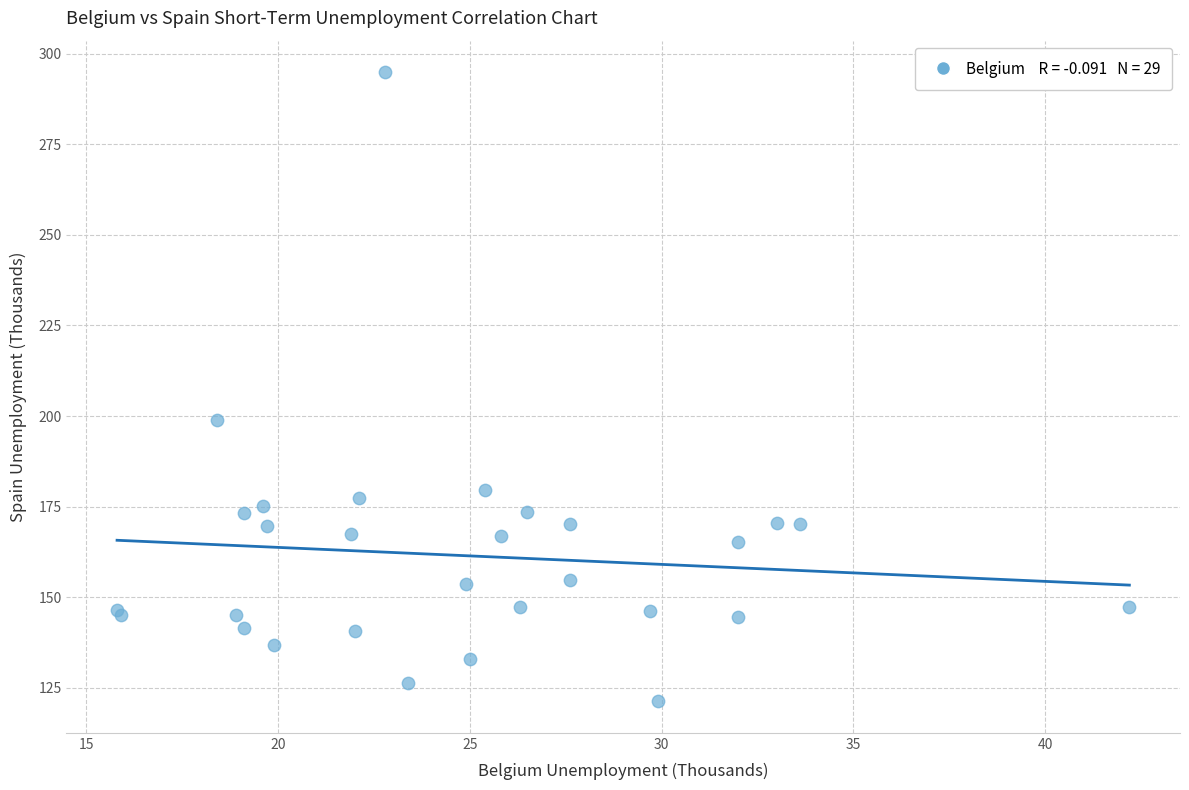

What Y value in the scatter plot is closest to 208?

198.9